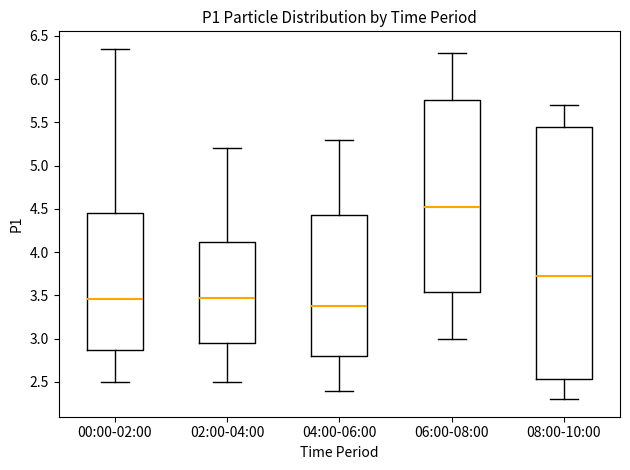

Which box's median line is the highest?

06:00-08:00